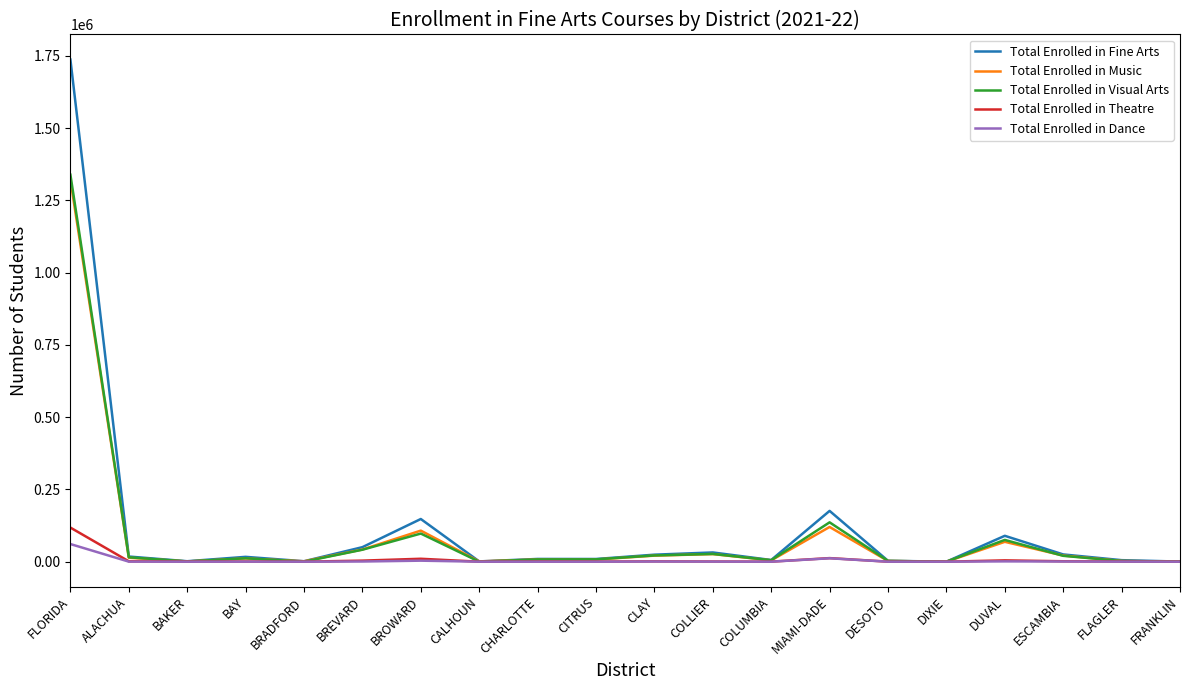

What is the sum of all Total Enrolled in Visual Arts values?

1811755